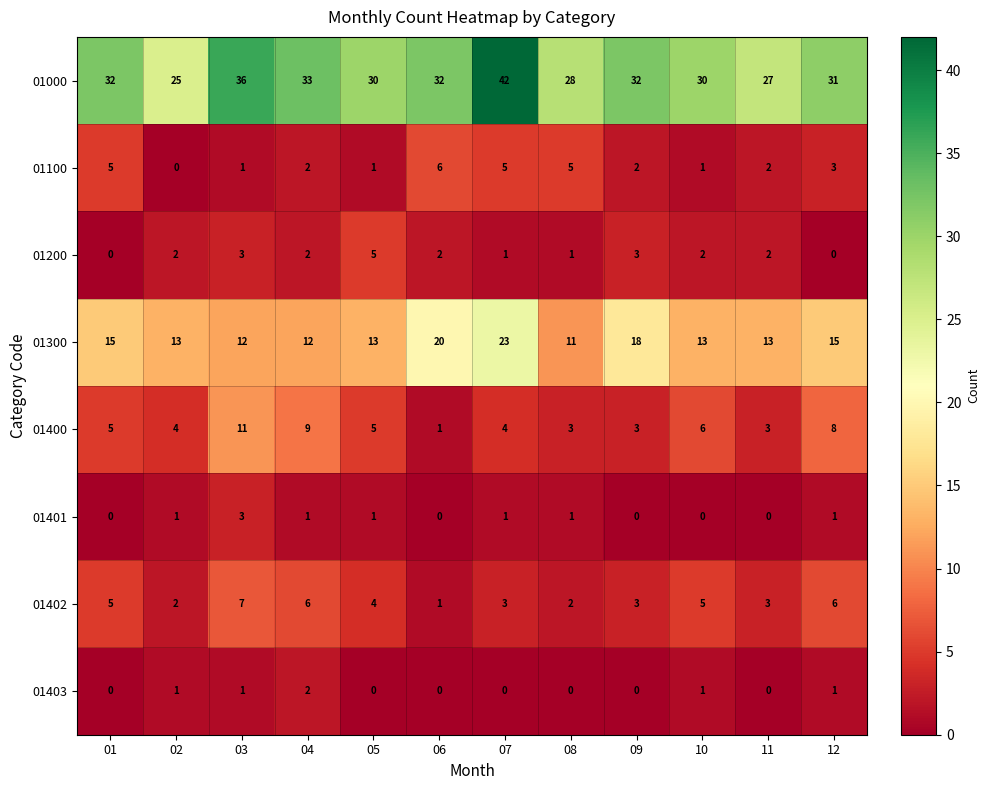

Which series has the widest spread of values?

01000